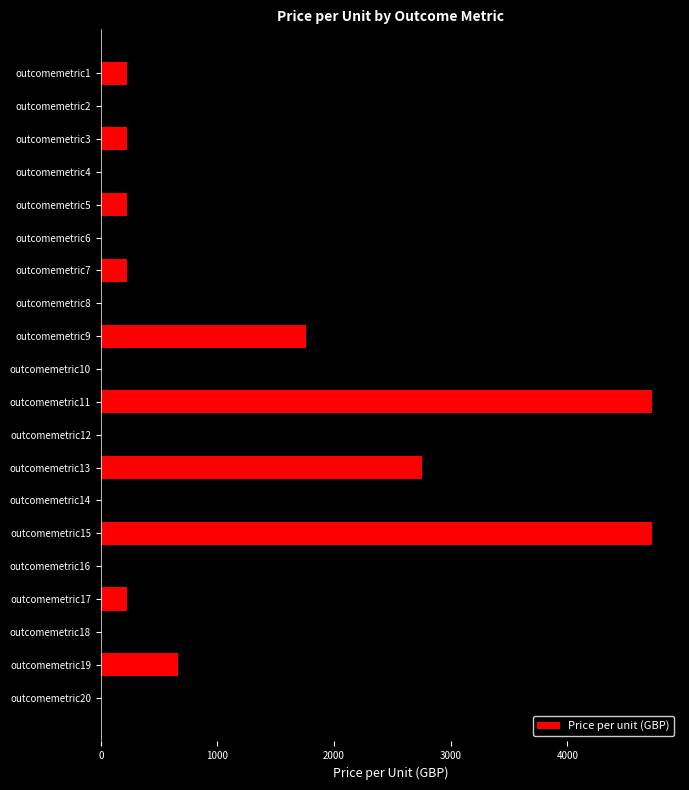

Reading top to bottom, transcribe all the data shown in this chart.

220	220	220	220	220	220	220	220	1760	4730	4730	660	2750	2750	4730	110	220	330	660	2750